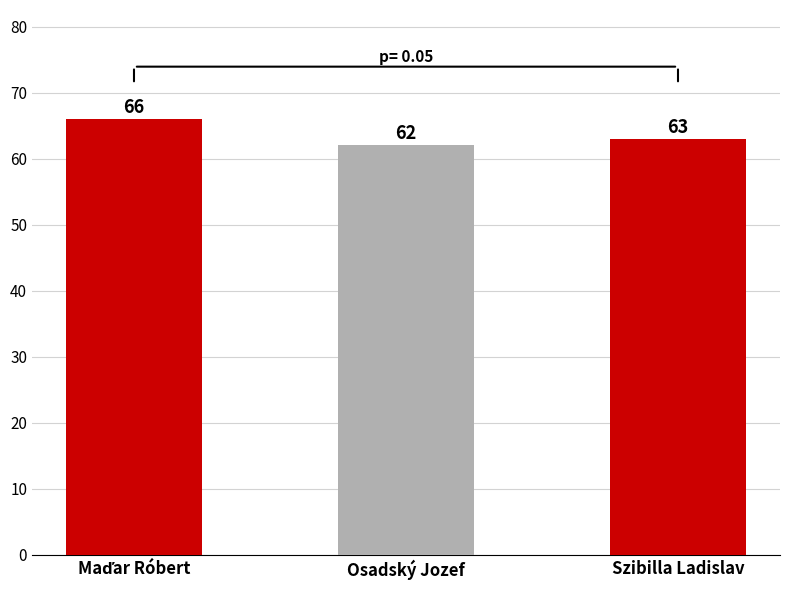

What is the ratio of the value at Szibilla Ladislav to the value at Osadský Jozef?

1.0